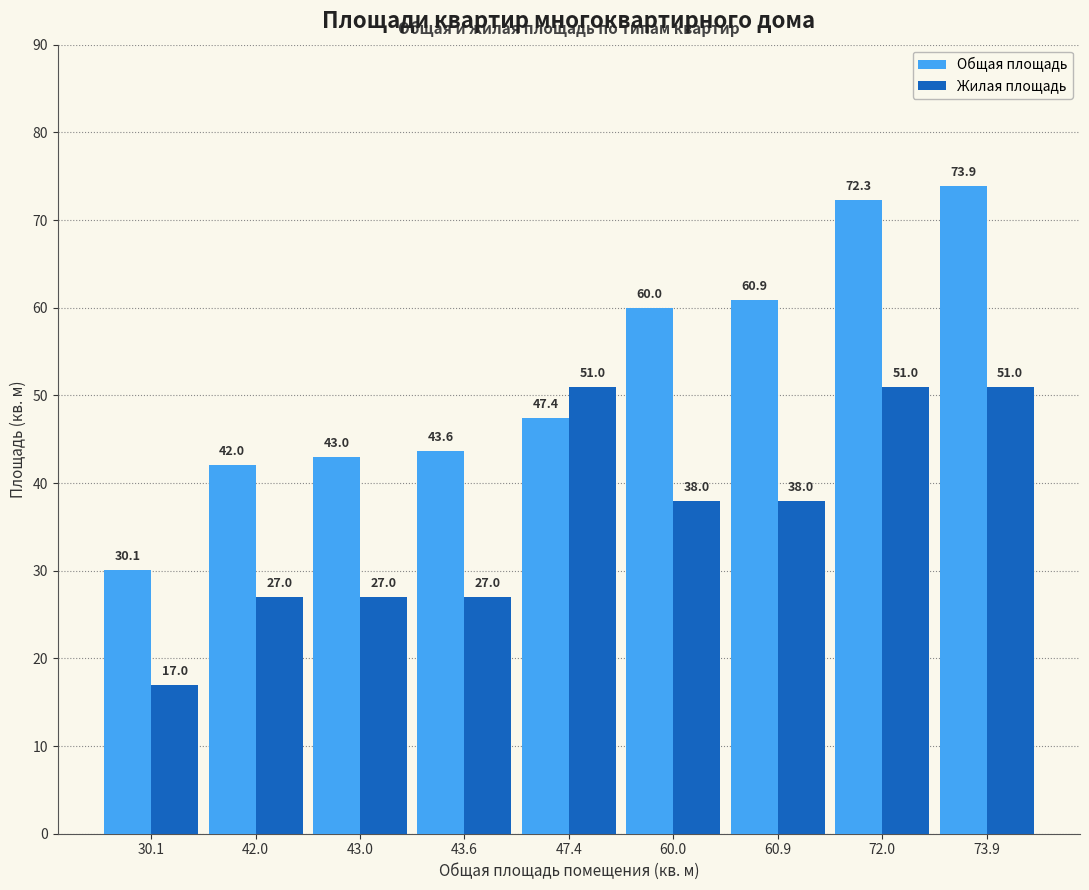

At which label does Общая площадь reach its peak?

73.9